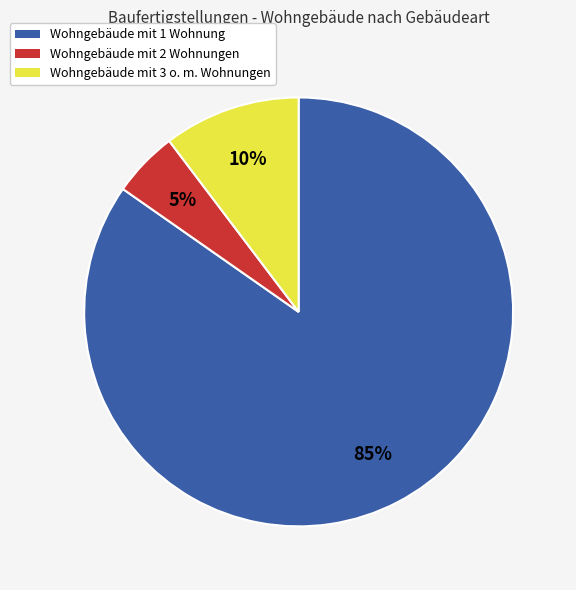

To the nearest percent, what is the combined percentage of Wohngebäude mit 2 Wohnungen and Wohngebäude mit 1 Wohnung?

90%